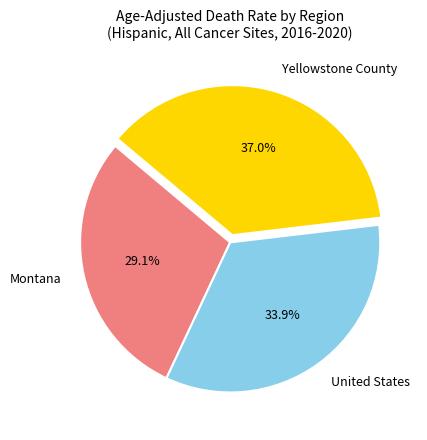

Is there any slice that represents more than half of the pie?

No